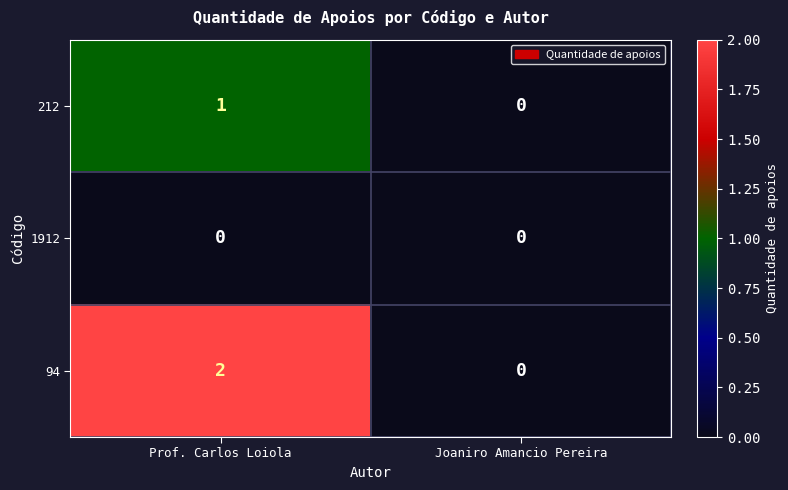

Reading left to right, extract all data points from this chart.

212: 1	0
1912: 0	0
94: 2	0